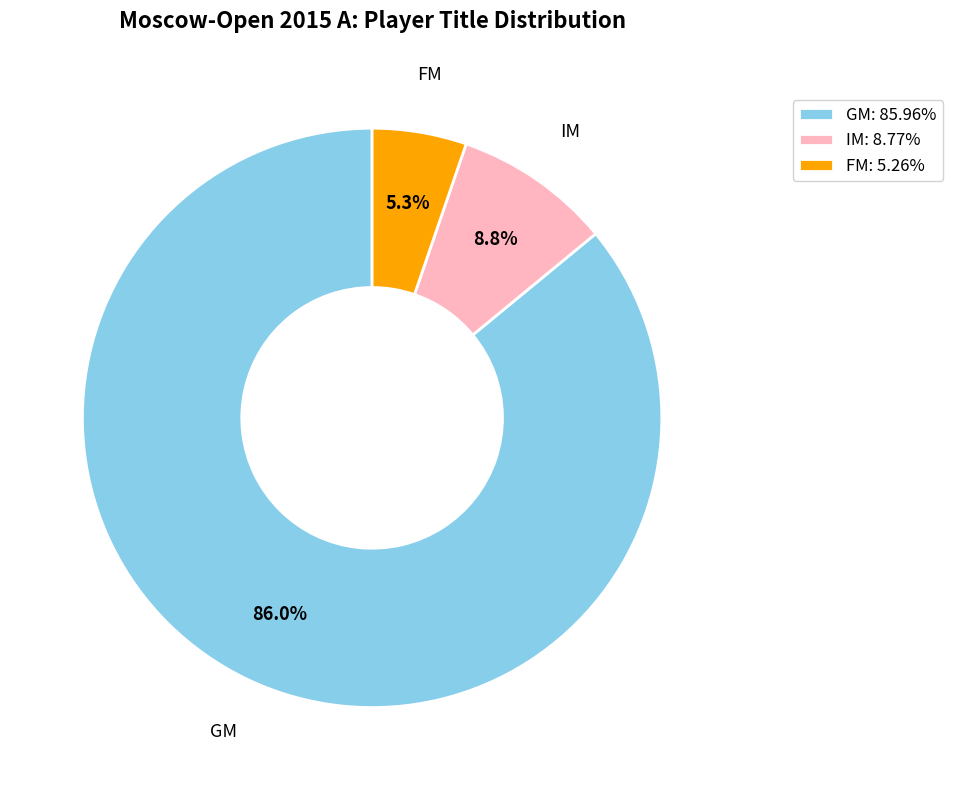

What percentage is the IM slice, to the nearest percent?

9%